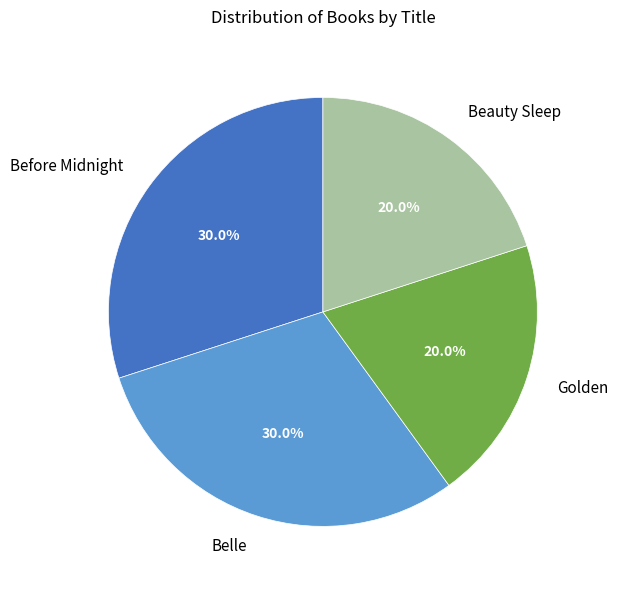

To the nearest percent, what is the difference between the largest and smallest slice percentages?

10%